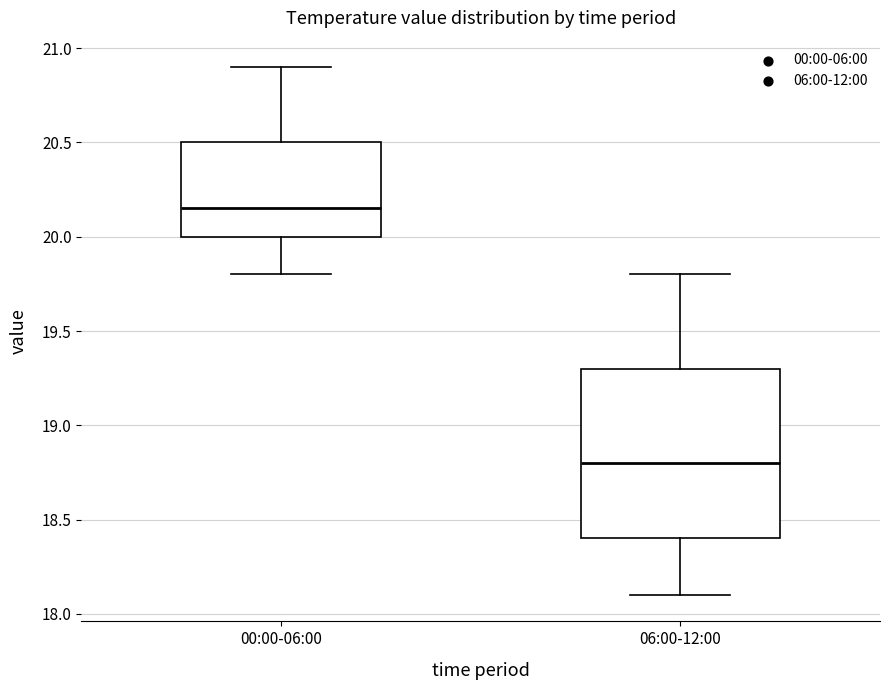

Which box has the lowest median line?

06:00-12:00